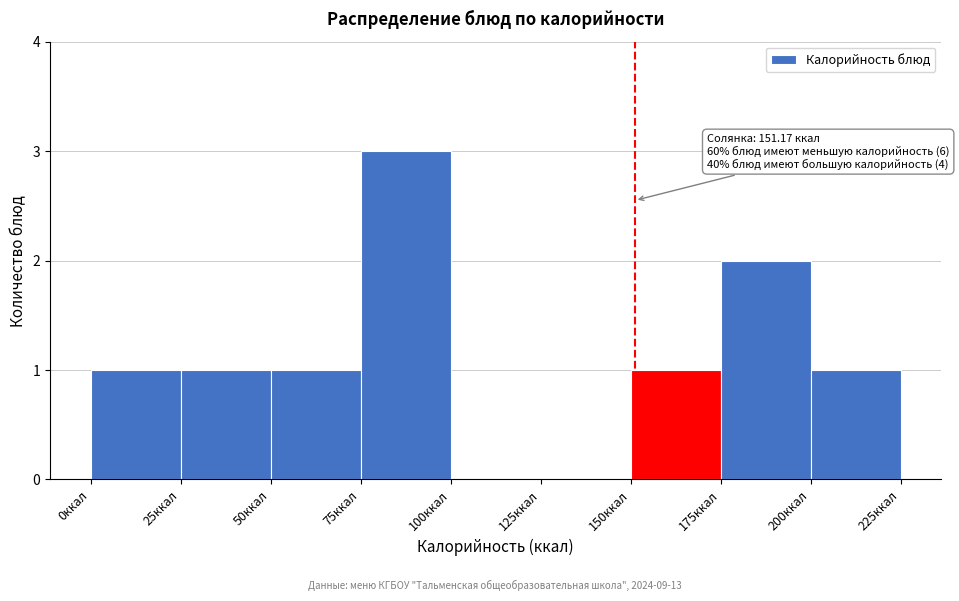

Over which range of the x-axis is the bar tallest?

75 to 100